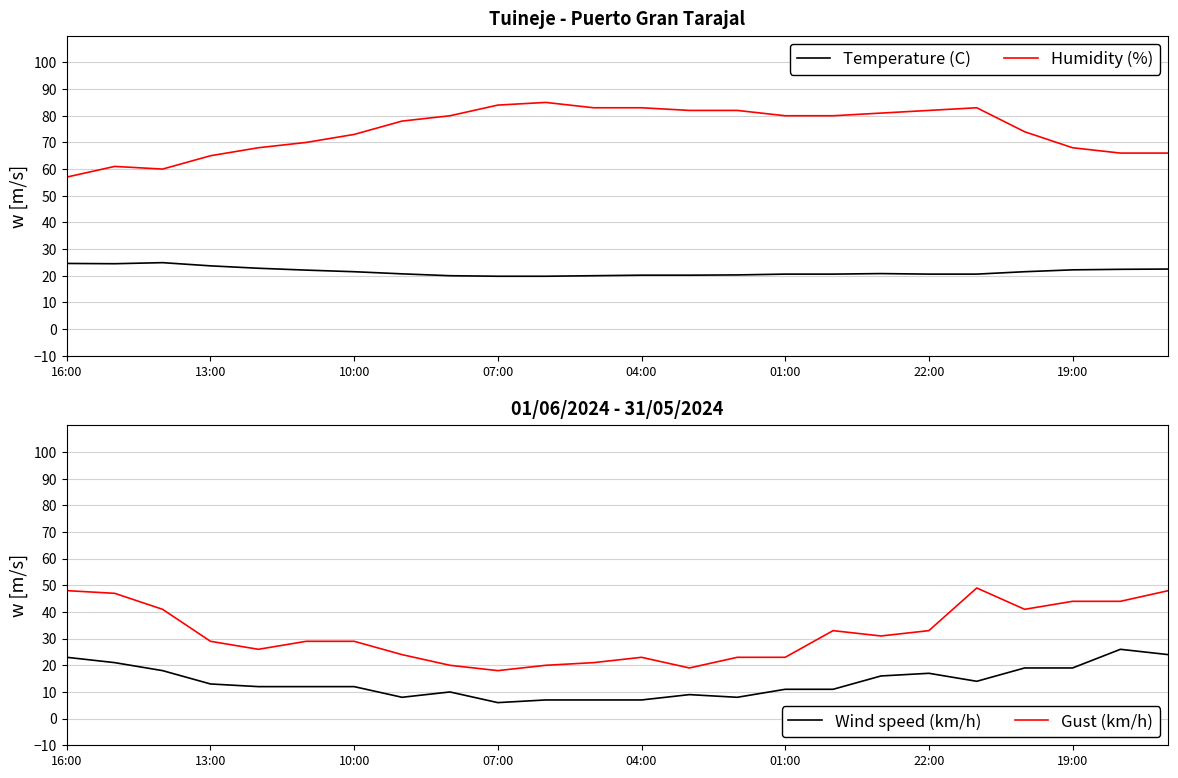

True or false: Humidity (%) has more than 2 interior local peaks.

True